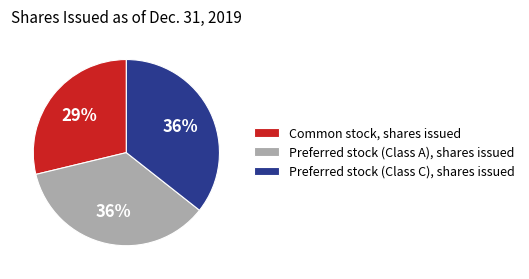

What percentage is the Common stock, shares issued slice, to the nearest percent?

29%